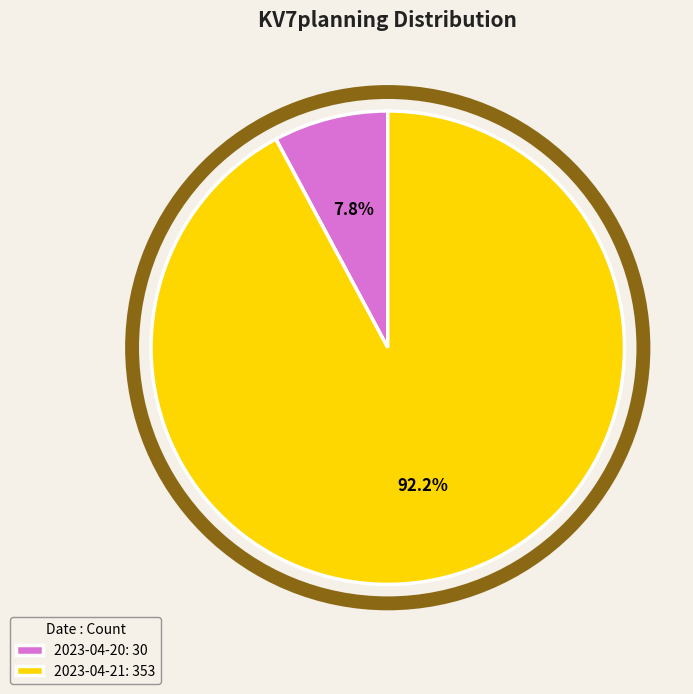

Is there a majority slice in this chart?

Yes